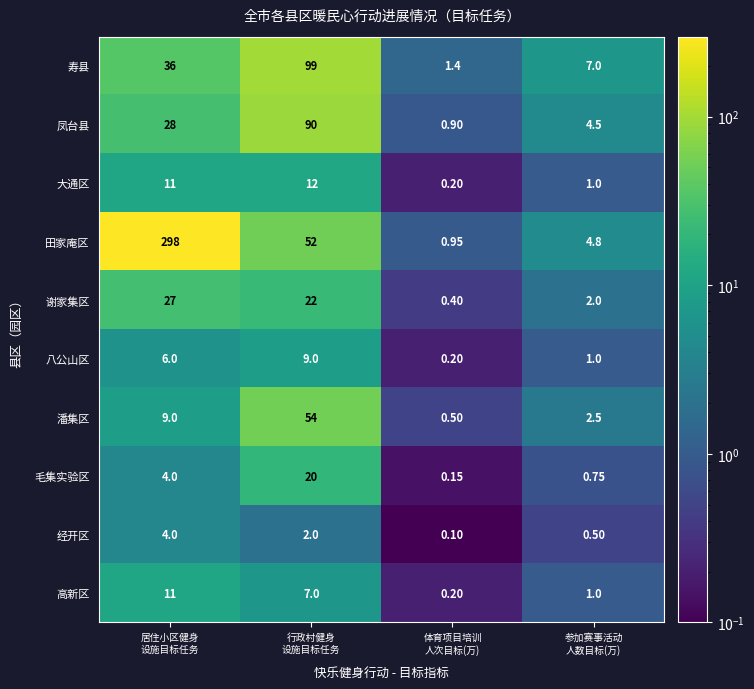

Which series has the widest spread of values?

田家庵区